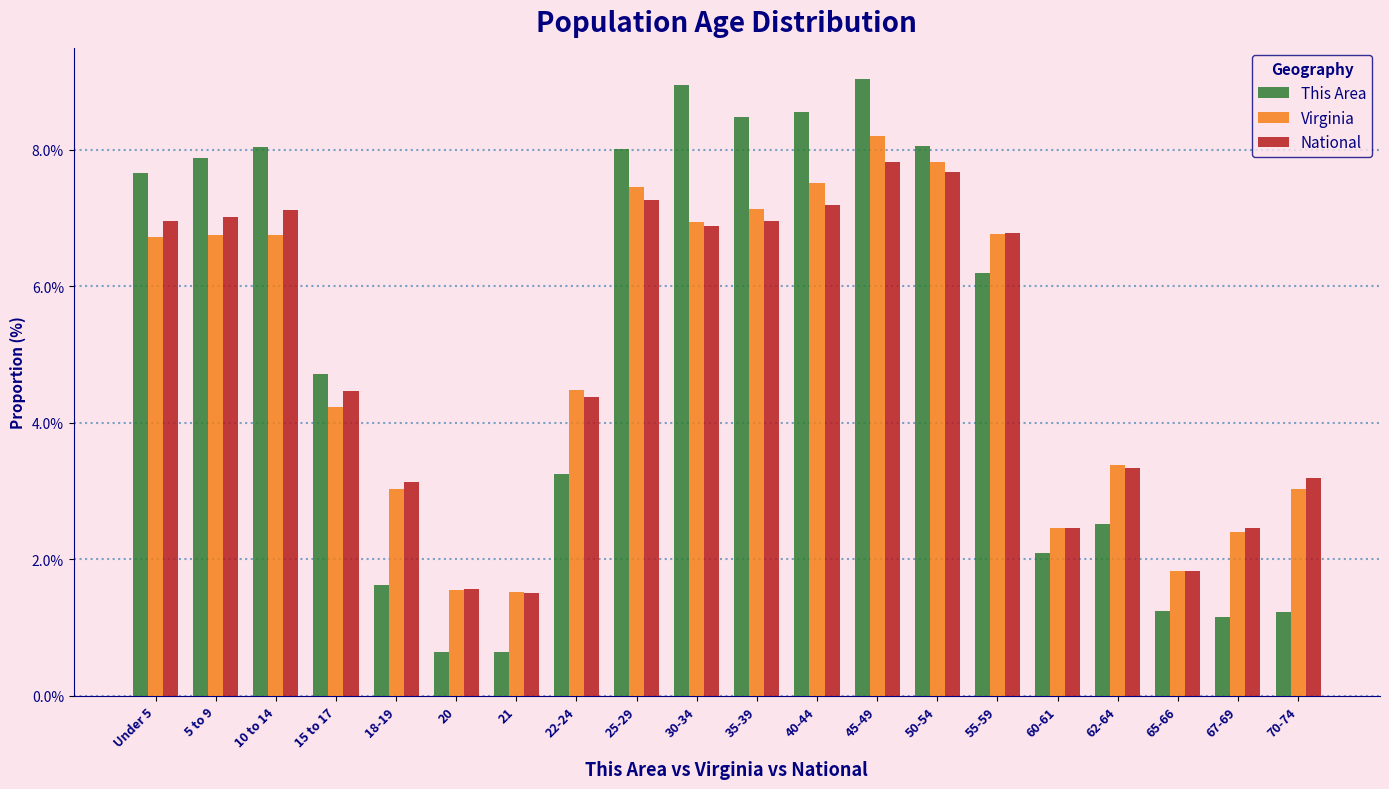

What is the difference between the highest and lowest values at 30-34?

2.1